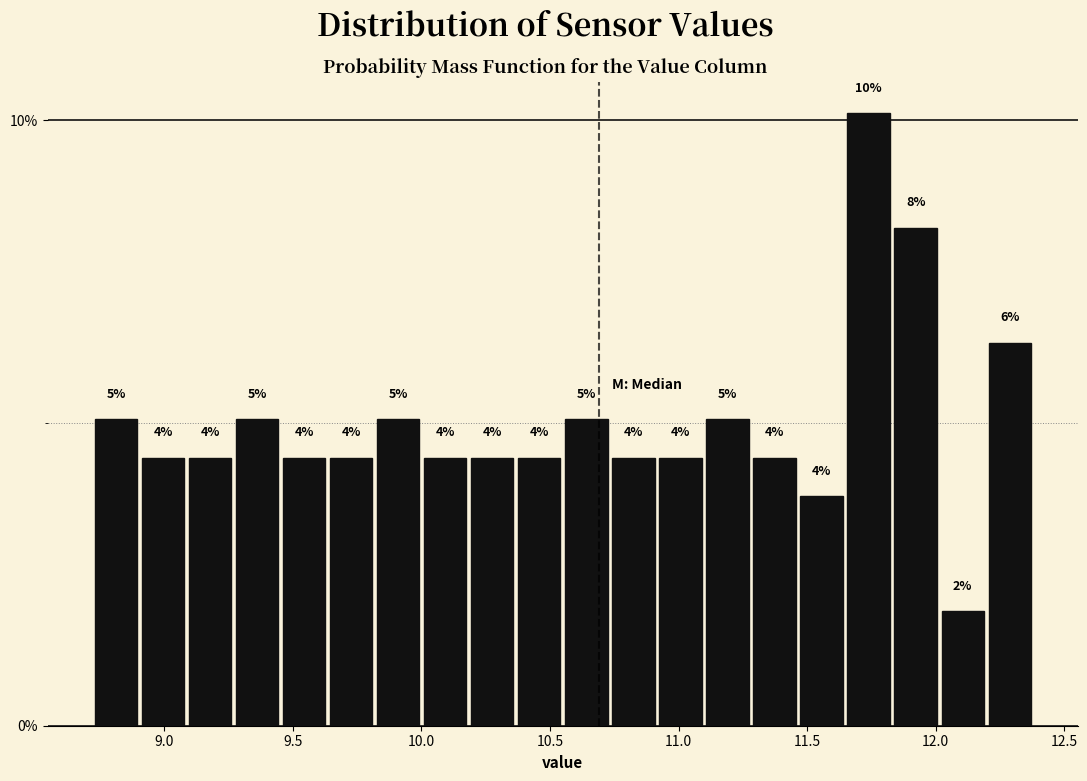

Read against the x-axis, roughly where is the centre of the tallest bar?

11.75